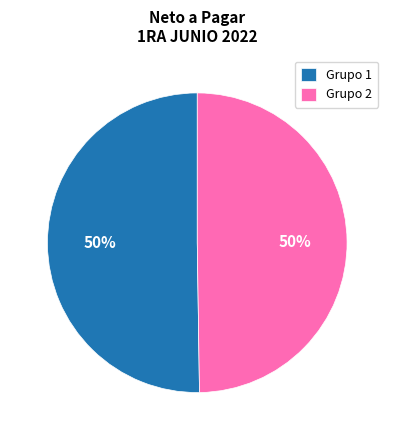

What is the ratio of the value at Grupo 2 to the value at Grupo 1?

1.0